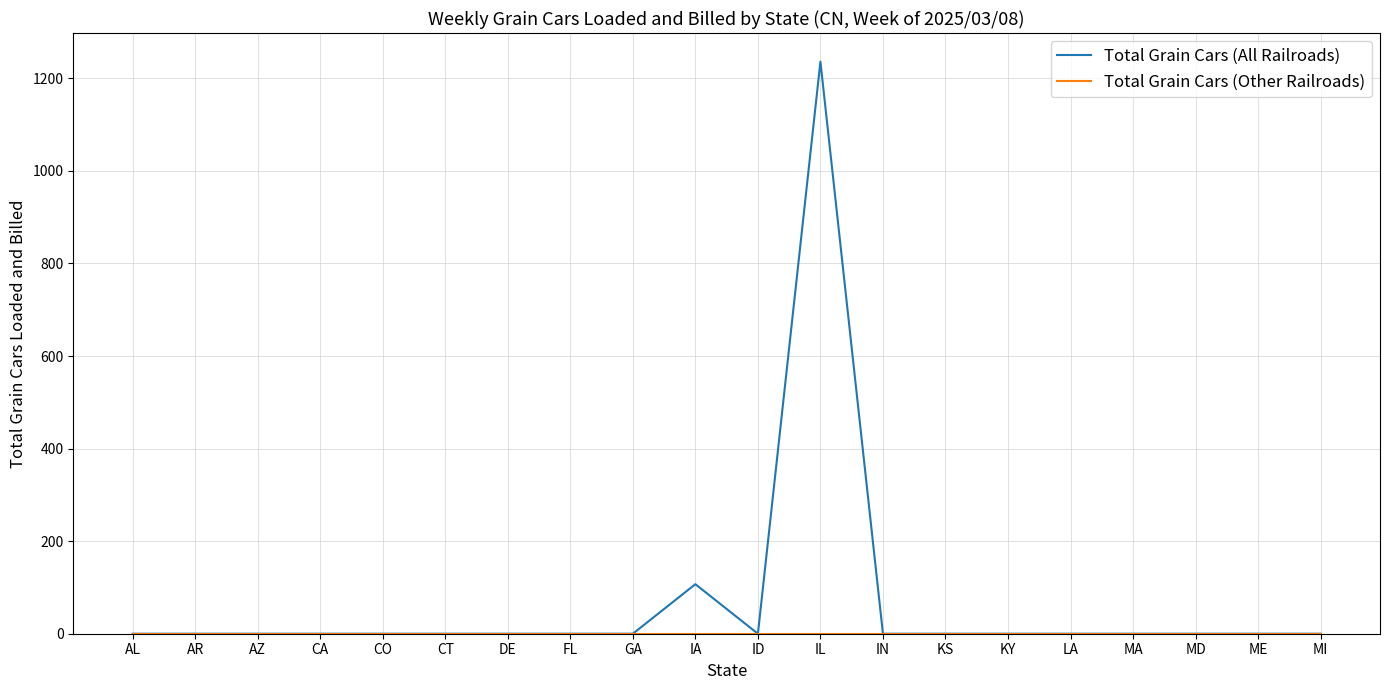

Which series has the largest total across all categories?

Total Grain Cars (All Railroads)